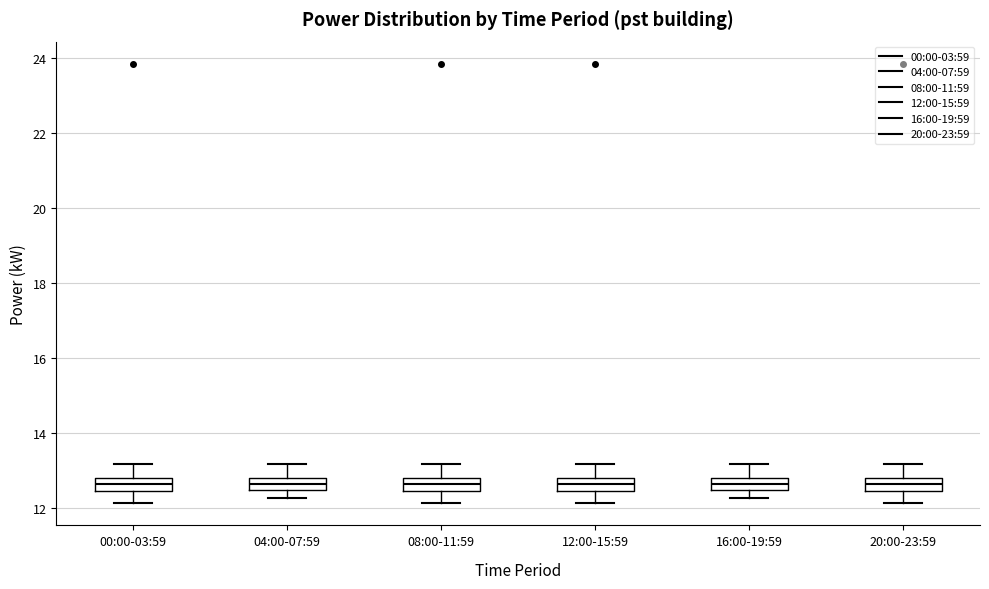

Where does the median line of the box for 12:00-15:59 sit on the y-axis? The values are not printed on the chart, so give them approximately, as read against the axis.

12.6